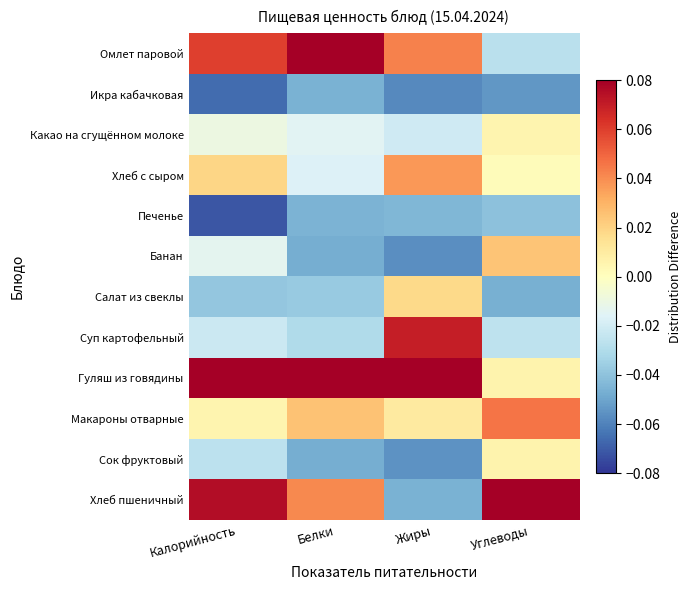

Reading right to left, what are all the values shown in this chart?

Омлет паровой: Углеводы=-0.0	Жиры=0.0	Белки=0.1	Калорийность=0.1
Икра кабачковая: Углеводы=-0.1	Жиры=-0.1	Белки=-0.0	Калорийность=-0.1
Какао на сгущённом молоке: Углеводы=0.0	Жиры=-0.0	Белки=-0.0	Калорийность=-0.0
Хлеб с сыром: Углеводы=0.0	Жиры=0.0	Белки=-0.0	Калорийность=0.0
Печенье: Углеводы=-0.0	Жиры=-0.0	Белки=-0.0	Калорийность=-0.1
Банан: Углеводы=0.0	Жиры=-0.1	Белки=-0.0	Калорийность=-0.0
Салат из свеклы: Углеводы=-0.0	Жиры=0.0	Белки=-0.0	Калорийность=-0.0
Суп картофельный: Углеводы=-0.0	Жиры=0.1	Белки=-0.0	Калорийность=-0.0
Гуляш из говядины: Углеводы=0.0	Жиры=0.1	Белки=0.1	Калорийность=0.1
Макароны отварные: Углеводы=0.0	Жиры=0.0	Белки=0.0	Калорийность=0.0
Сок фруктовый: Углеводы=0.0	Жиры=-0.1	Белки=-0.0	Калорийность=-0.0
Хлеб пшеничный: Углеводы=0.1	Жиры=-0.0	Белки=0.0	Калорийность=0.1